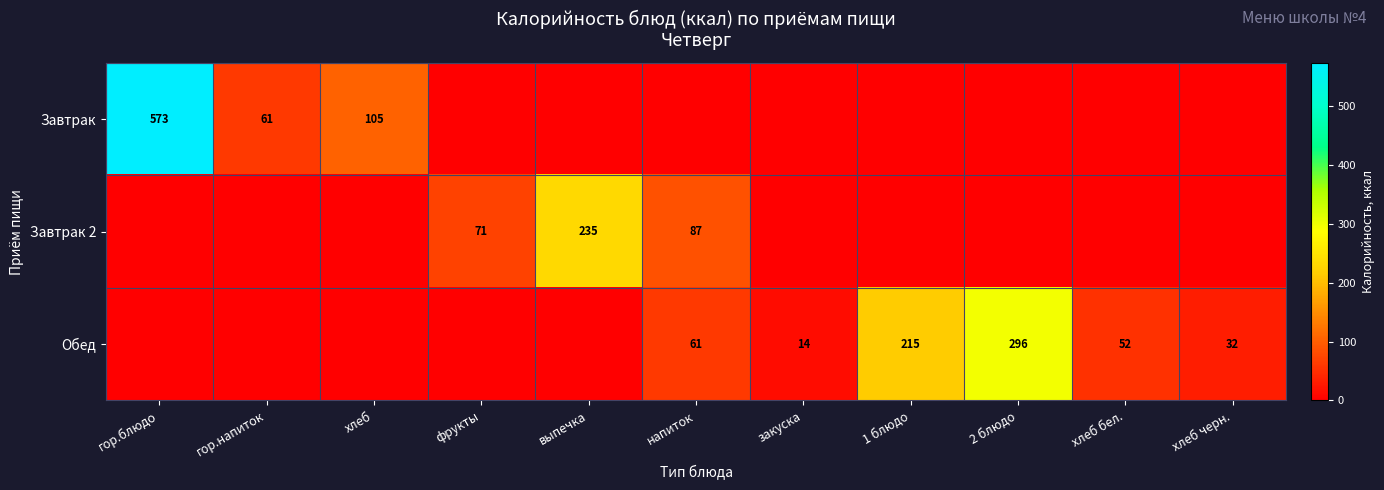

What is the difference between the highest and lowest values at напиток?

87